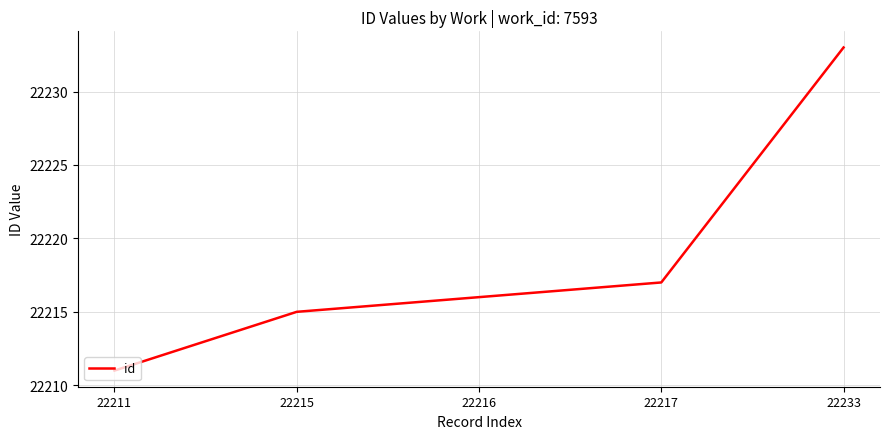

Which category has the lowest value across all series?

22211